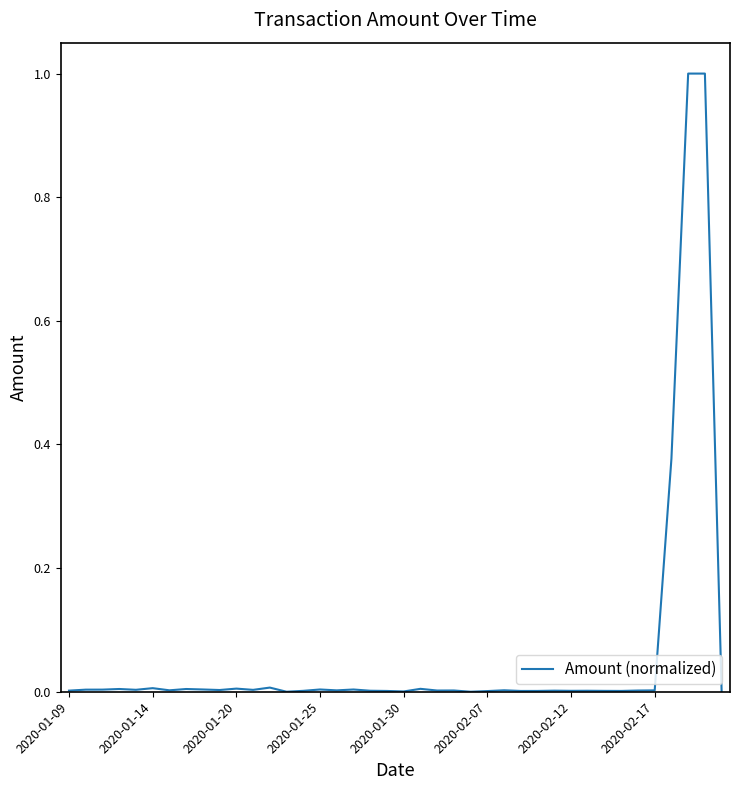

What is the difference between the maximum and minimum values?

1.0